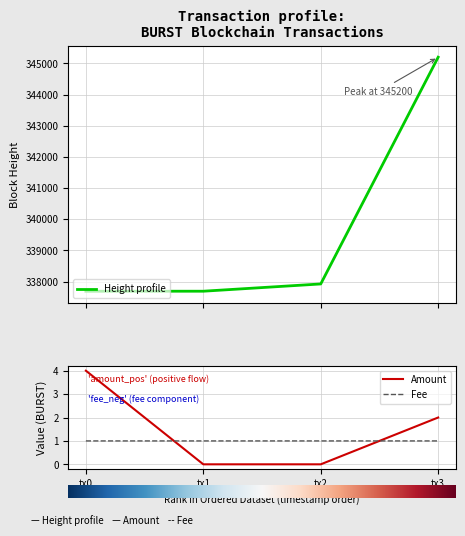

Is it true that Height profile equals 567984.1 at tx3?

False